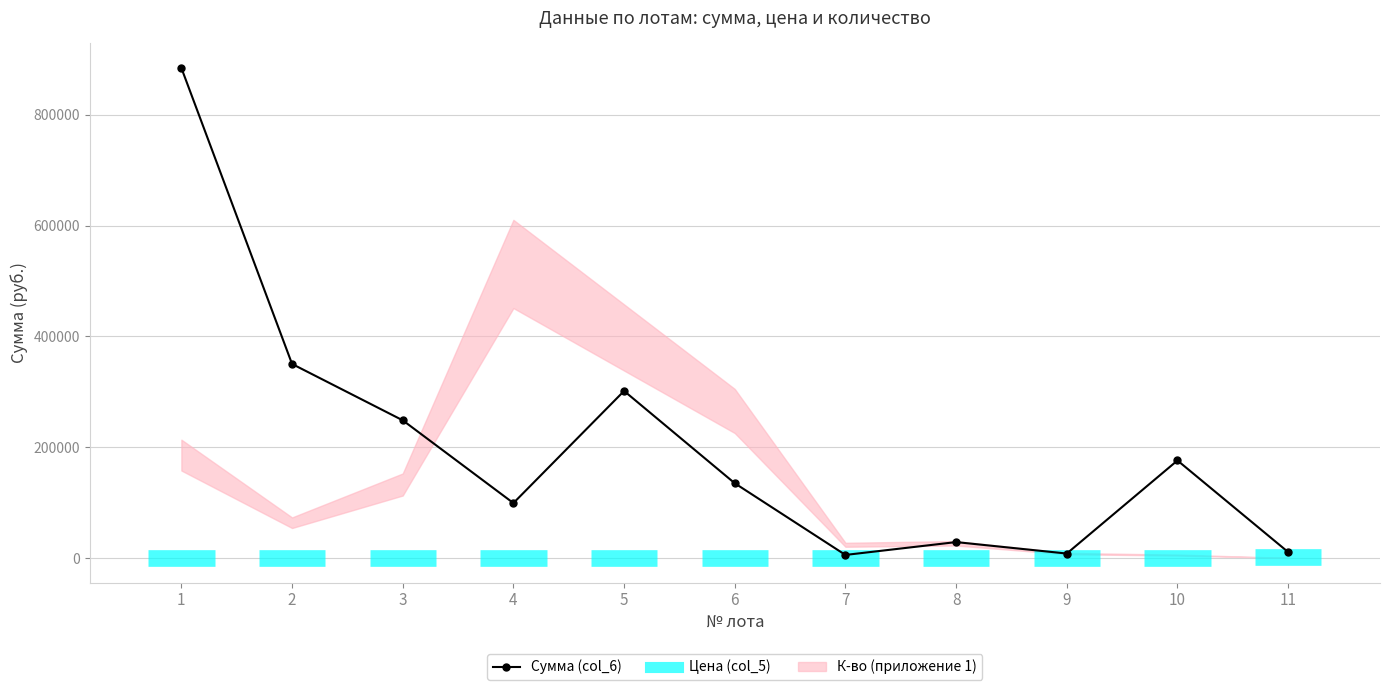

Where does the data first go above 135000?

1